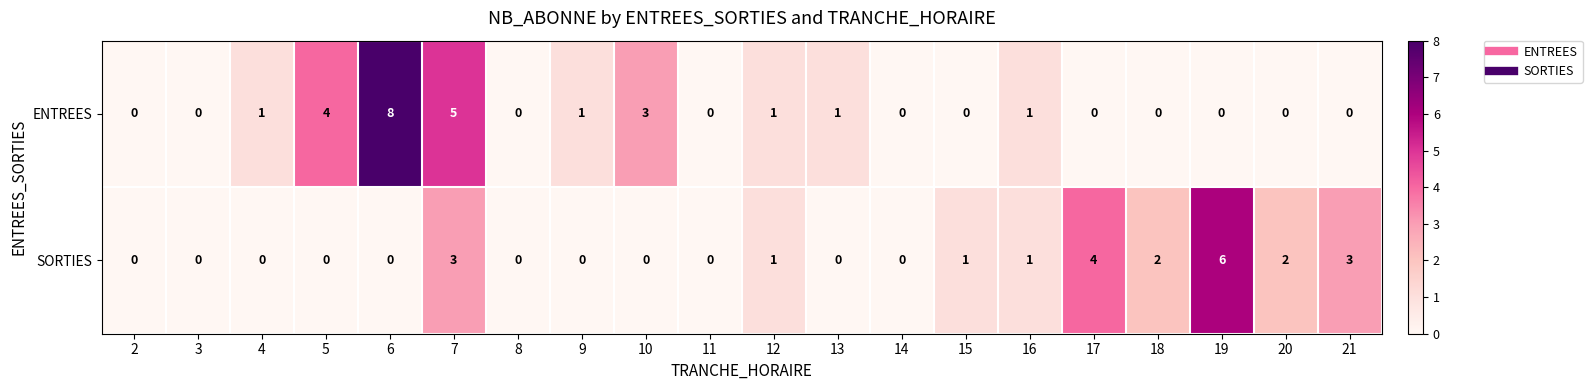

The SORTIES series shows 1 at 16. True or false?

True